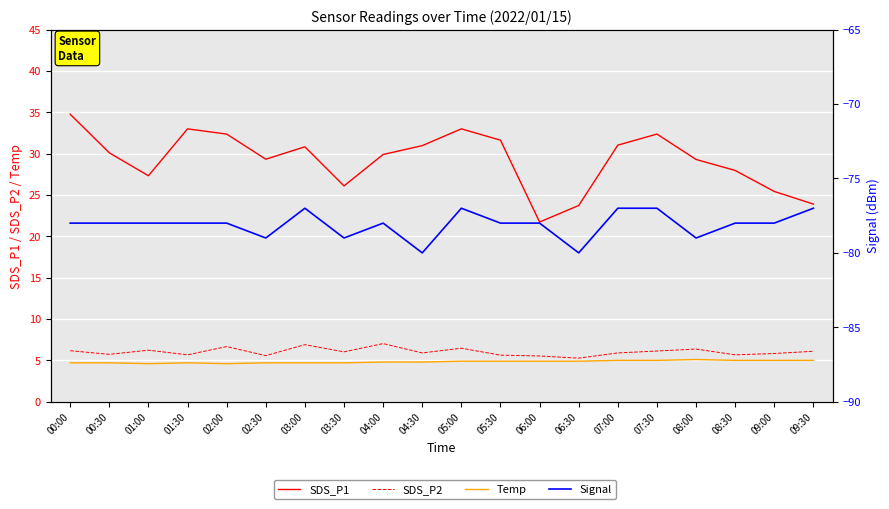

Is the value of SDS_P2 at 06:30 greater than the value of SDS_P1 at 06:00?

No